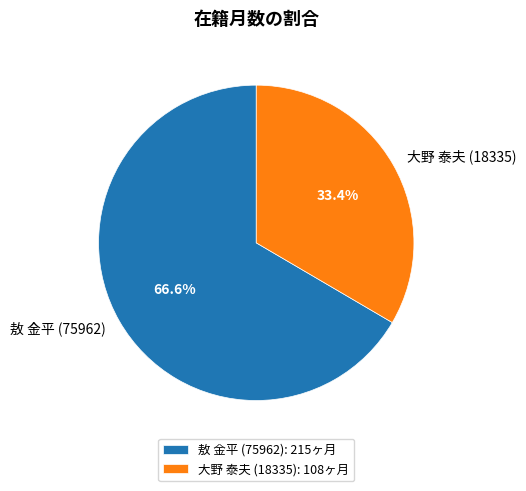

Combined, do 大野 泰夫 (18335) and 敖 金平 (75962) account for over 50%?

Yes